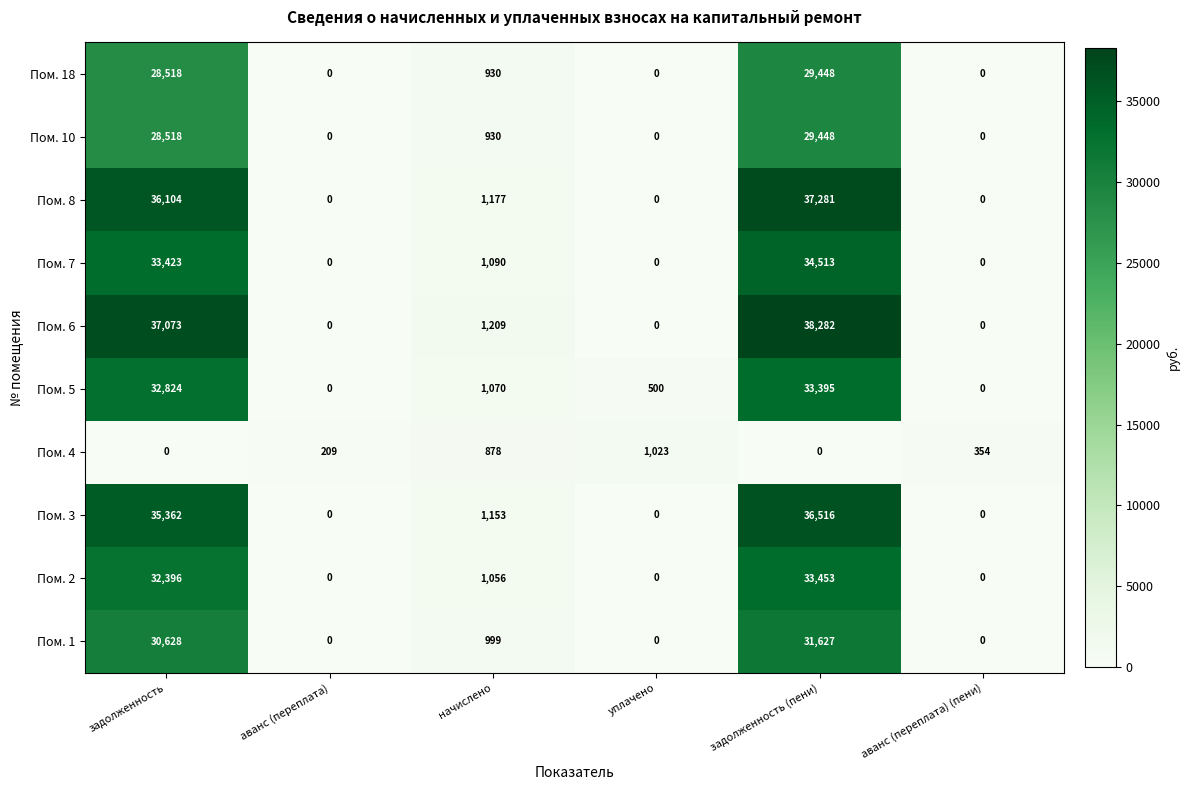

True or false: Пом. 3 has a value of 0 at аванс (переплата).

True